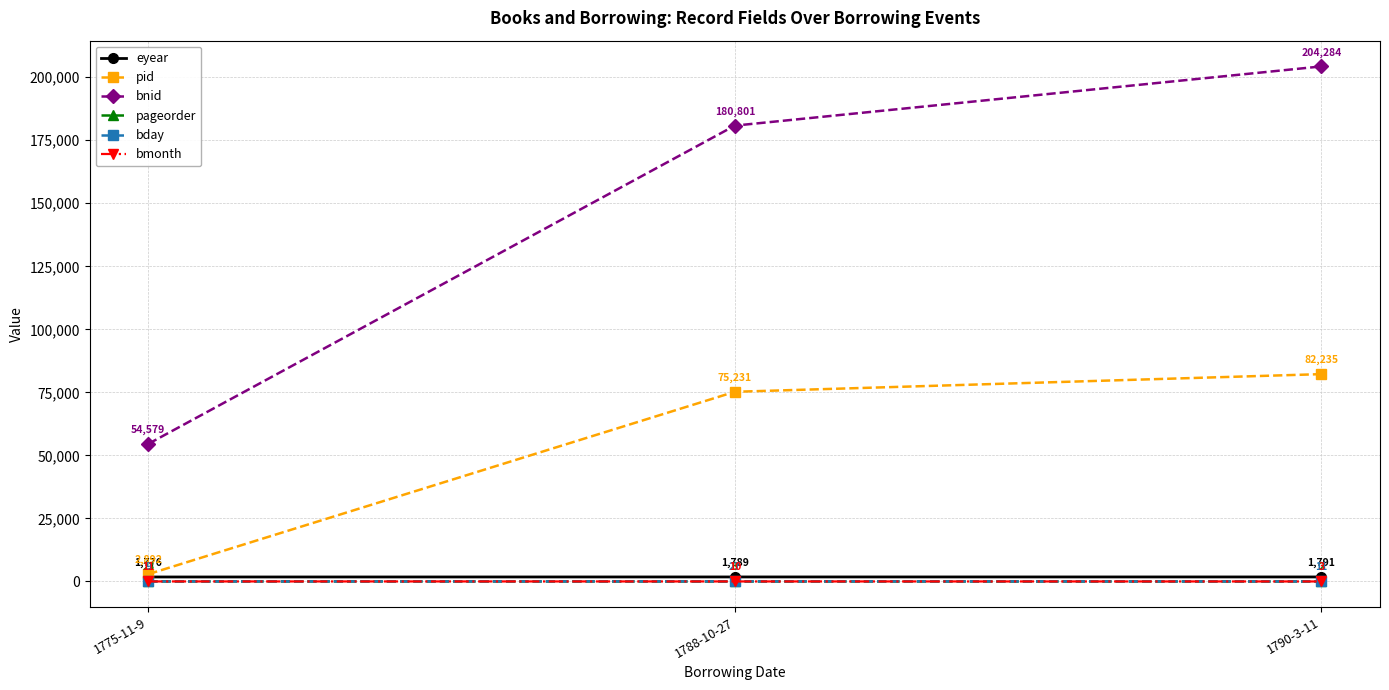

What is the minimum value shown in the chart?

2